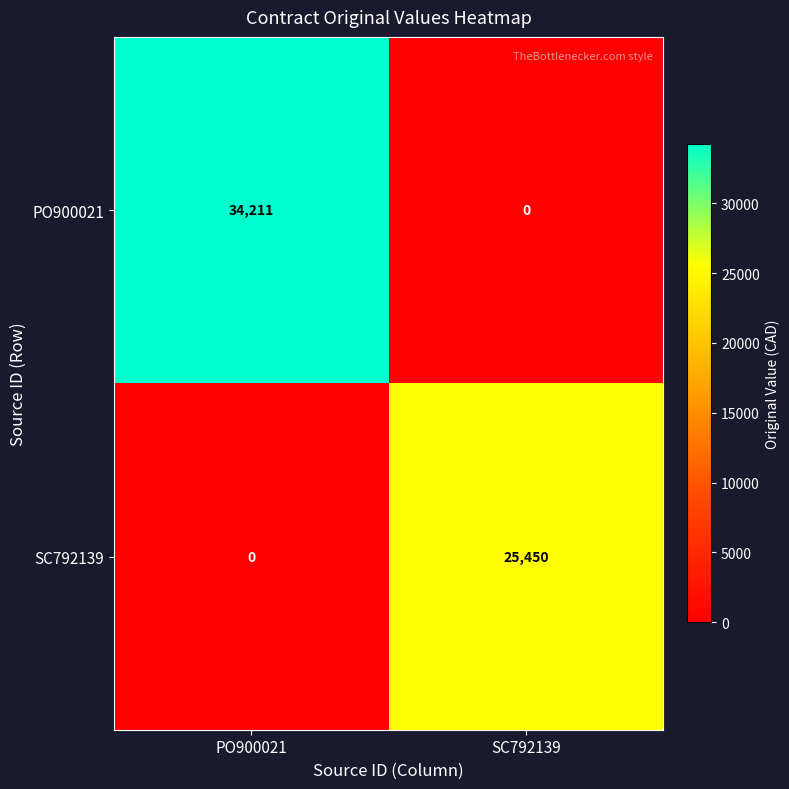

The PO900021 series shows 0 at SC792139. True or false?

True